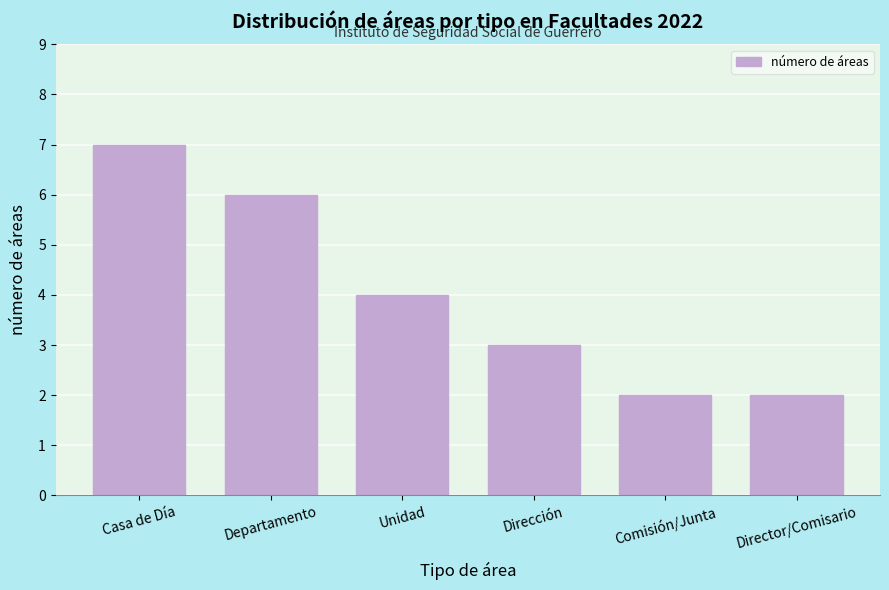

Reading right to left, extract all data points from this chart.

2	2	3	4	6	7